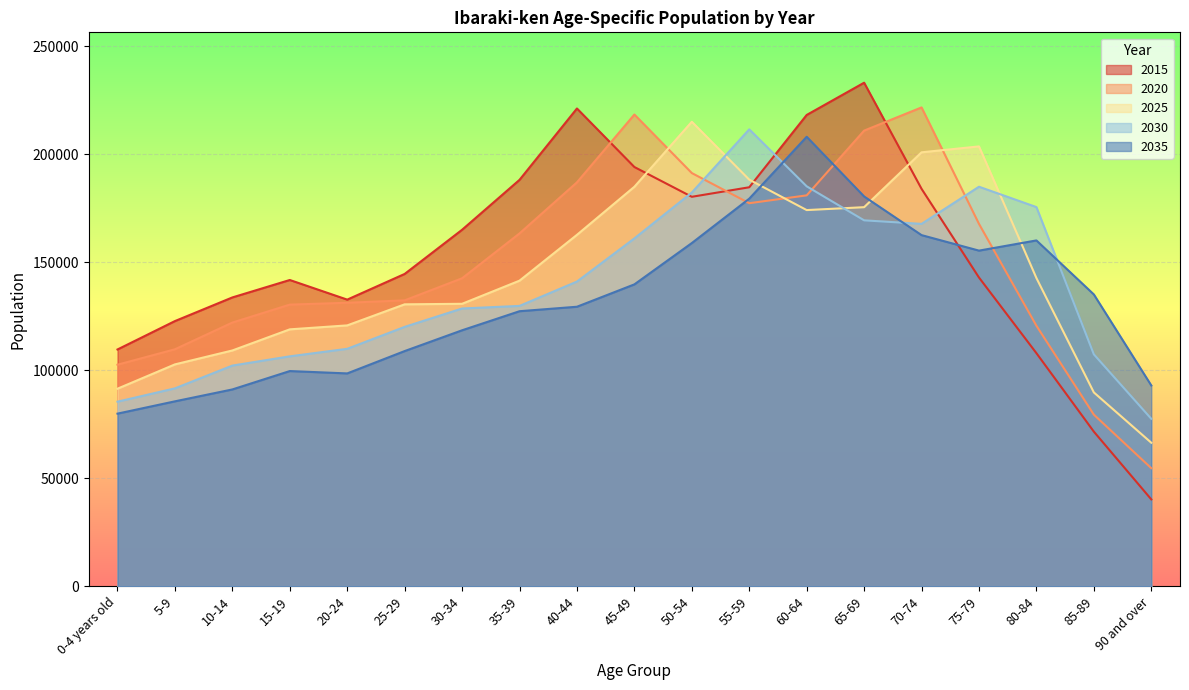

Which series has the largest total across all categories?

2015